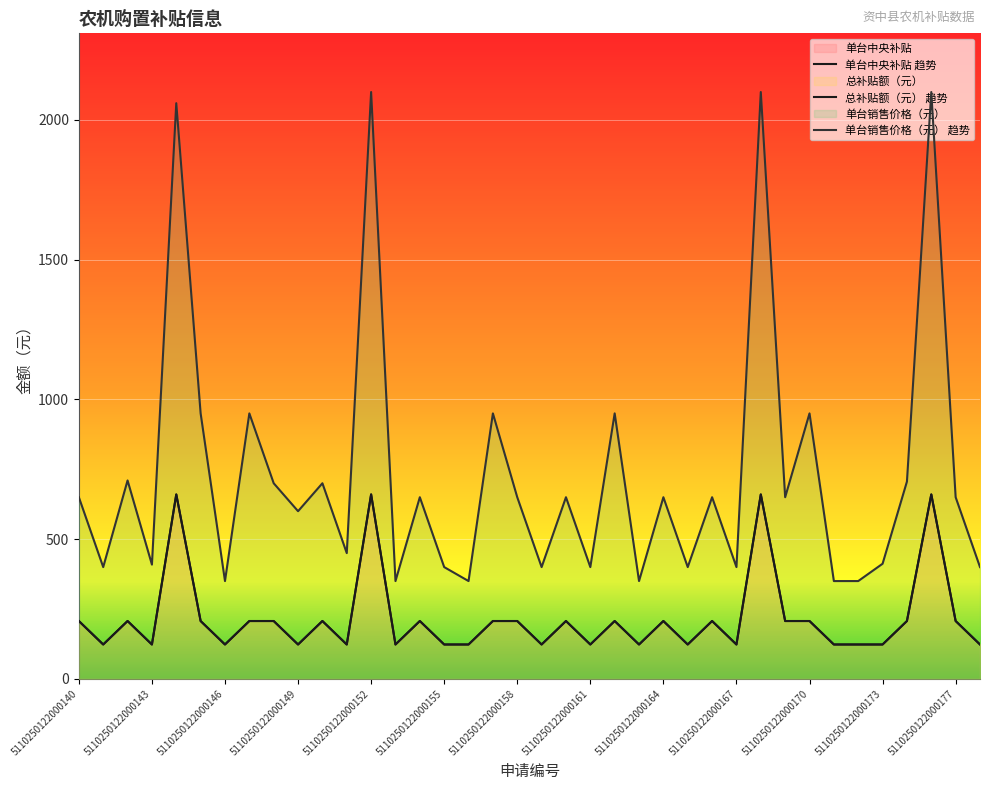

Where is 单台销售价格（元） nearest to the value 1225?

5110250122000145